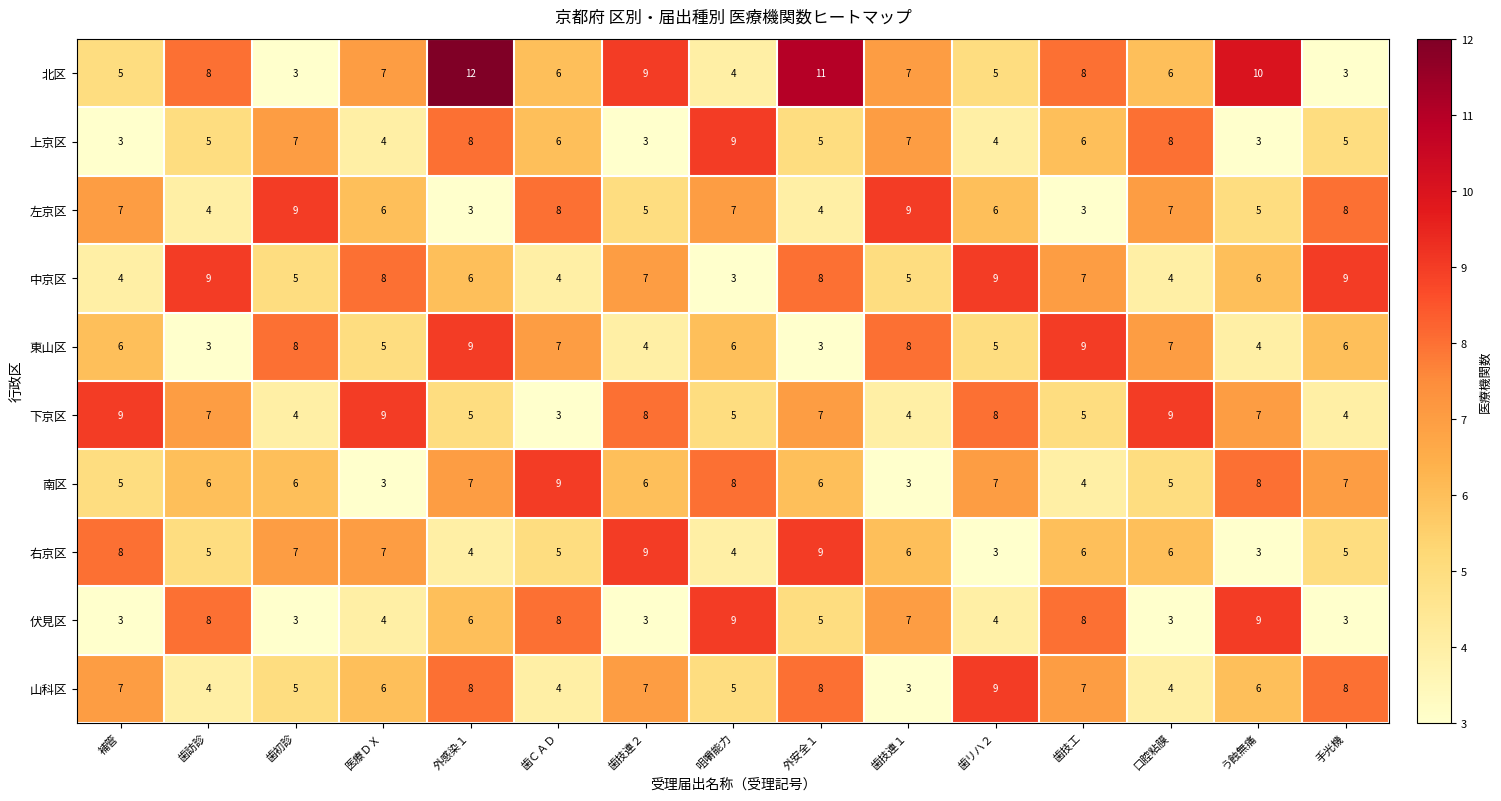

What is the average value of the 中京区 series?

6